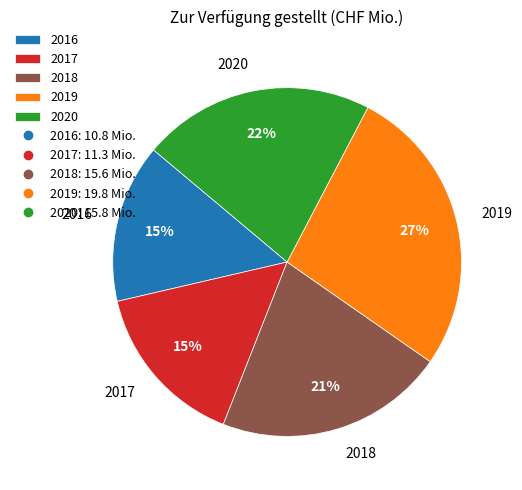

To the nearest percent, what is the difference between the 2019 and 2016 slice percentages?

12%